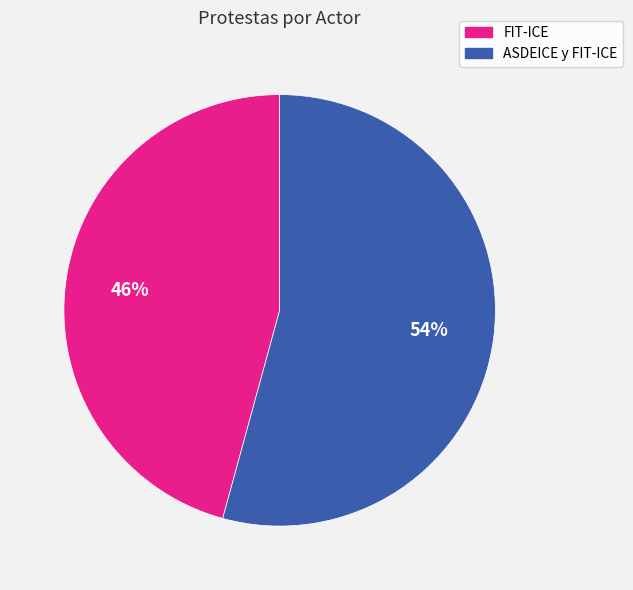

Rank the categories by value from lowest to highest.

FIT-ICE, ASDEICE y FIT-ICE